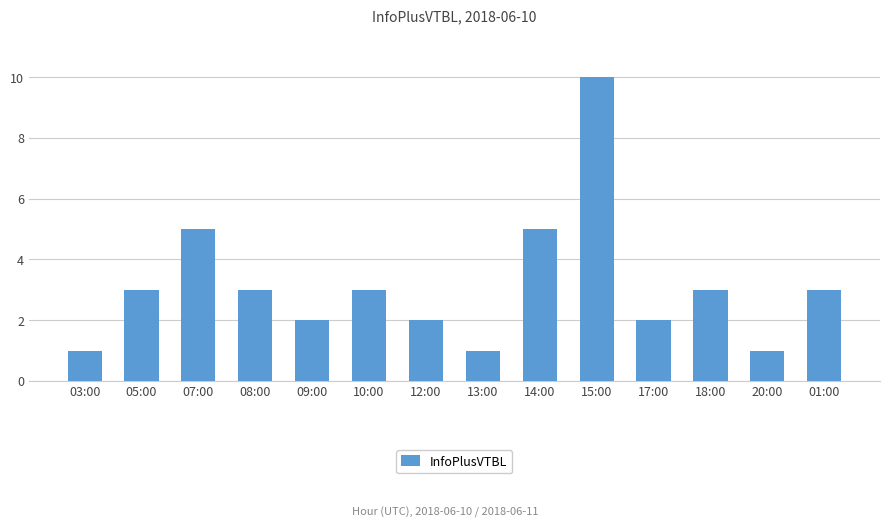

Does the chart contain any negative values?

No